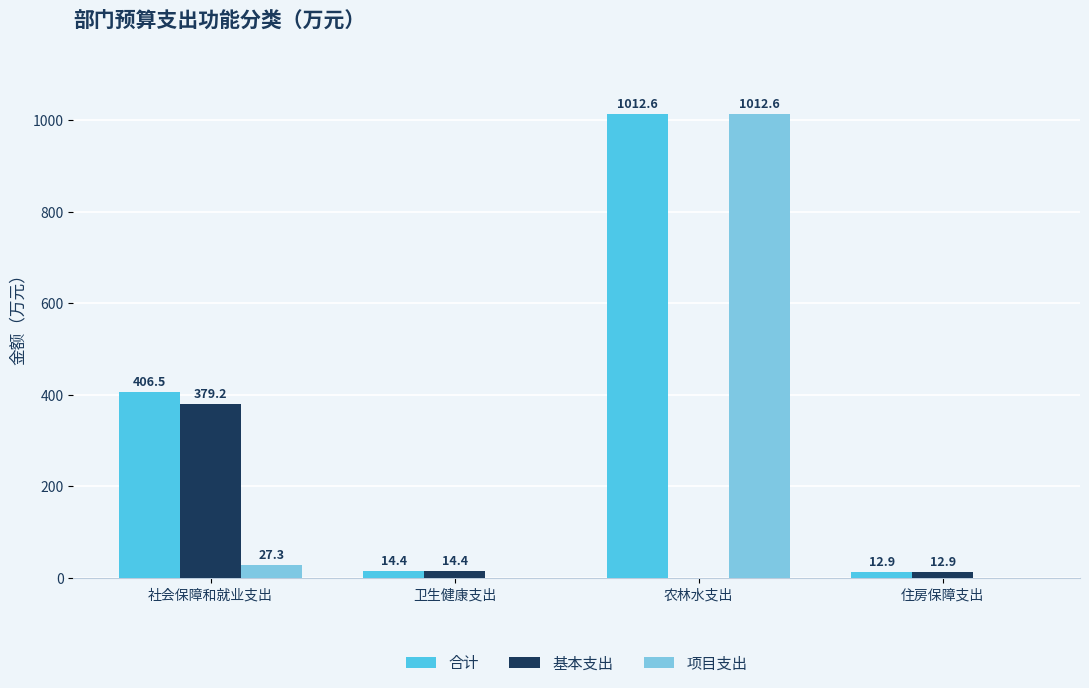

What is the total value across all series at 住房保障支出?

25.8